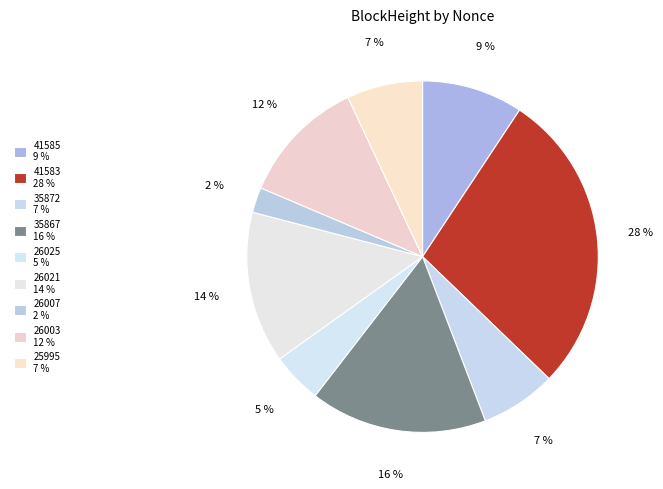

Is there any slice that represents more than half of the pie?

No